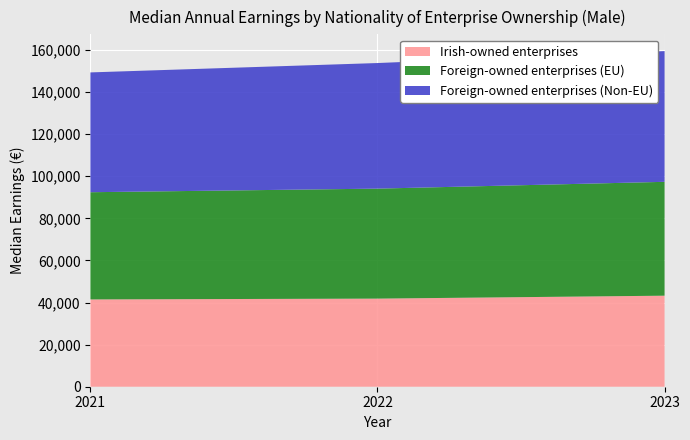

Reading left to right, transcribe all the data shown in this chart.

Irish-owned enterprises: 2021=41489	2022=41872	2023=43264
Foreign-owned enterprises (EU): 2021=50944	2022=52267	2023=54104
Foreign-owned enterprises (Non-EU): 2021=56936	2022=59684	2023=62123